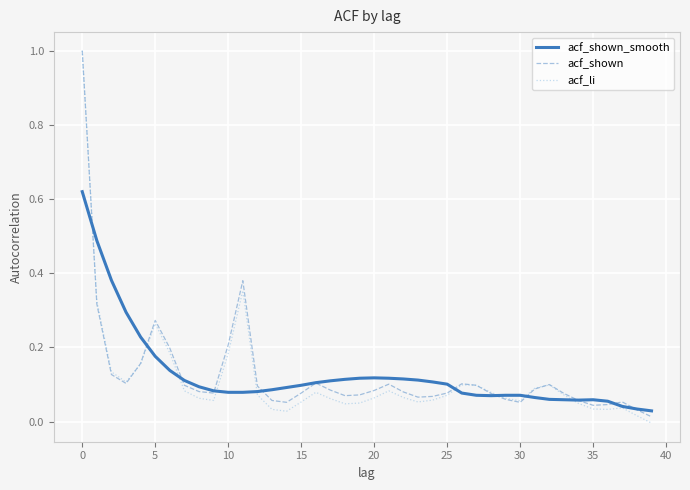

What is the highest value of the acf_shown series?

1.0